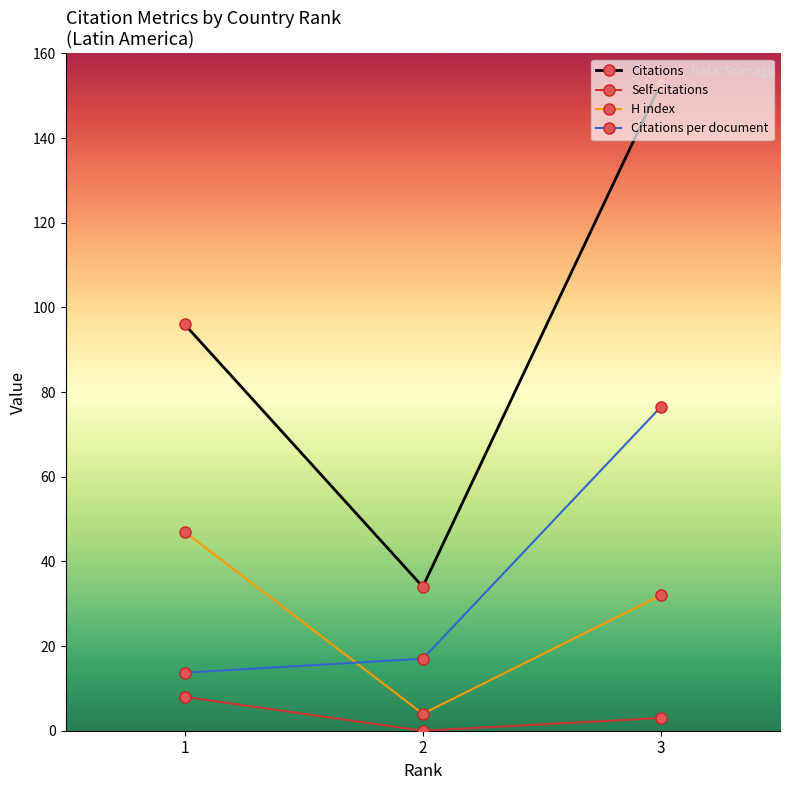

How many lines are shown in the chart?

4